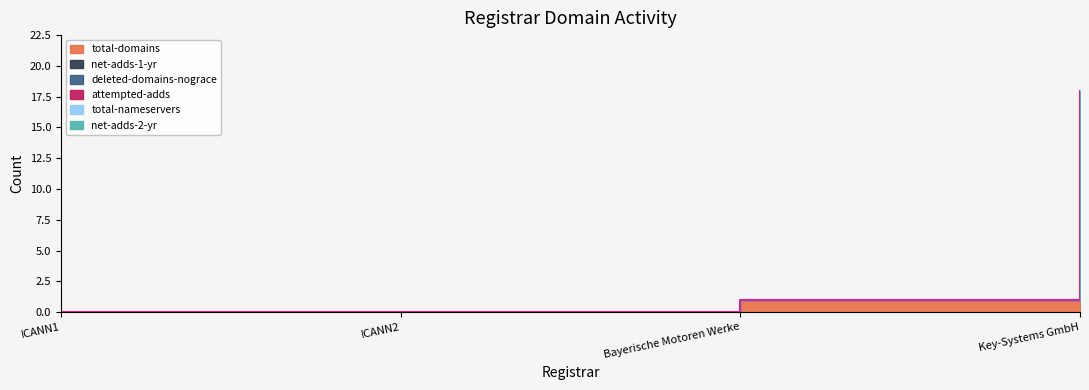

How many positive values does the attempted-adds series have?

2